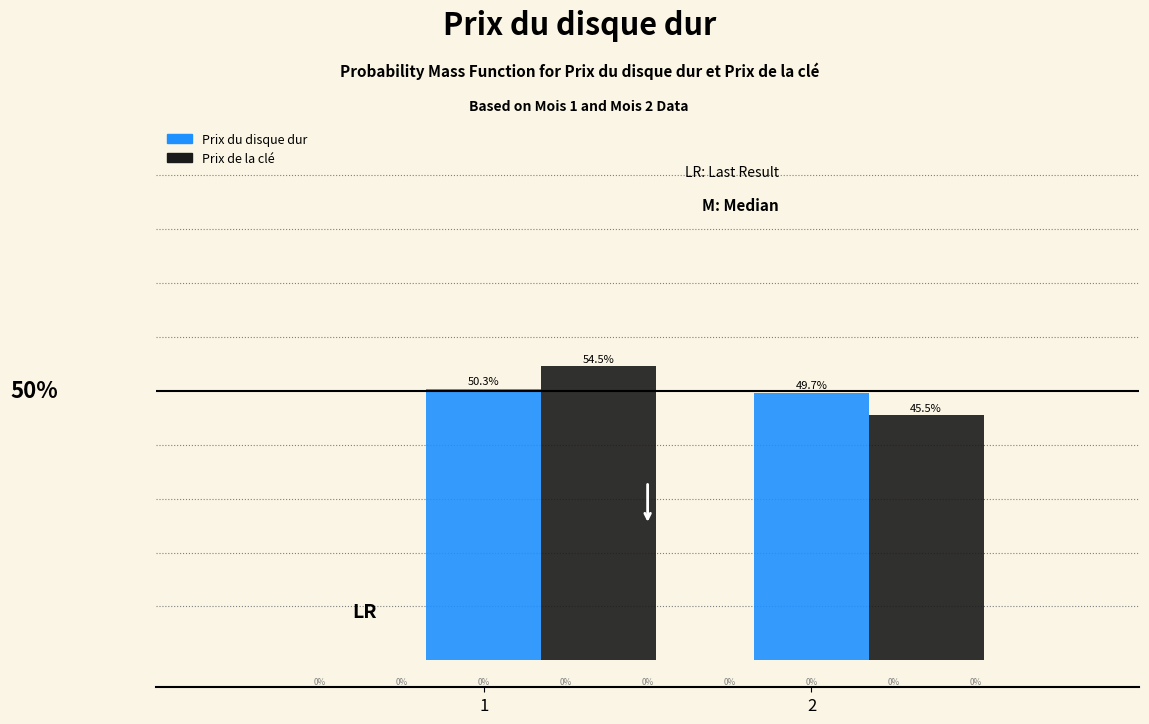

What are all the series names shown in the legend?

Prix du disque dur, Prix de la clé